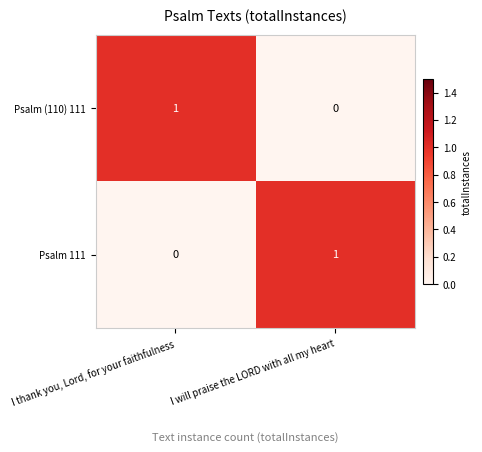

What is the maximum value shown in the chart?

1